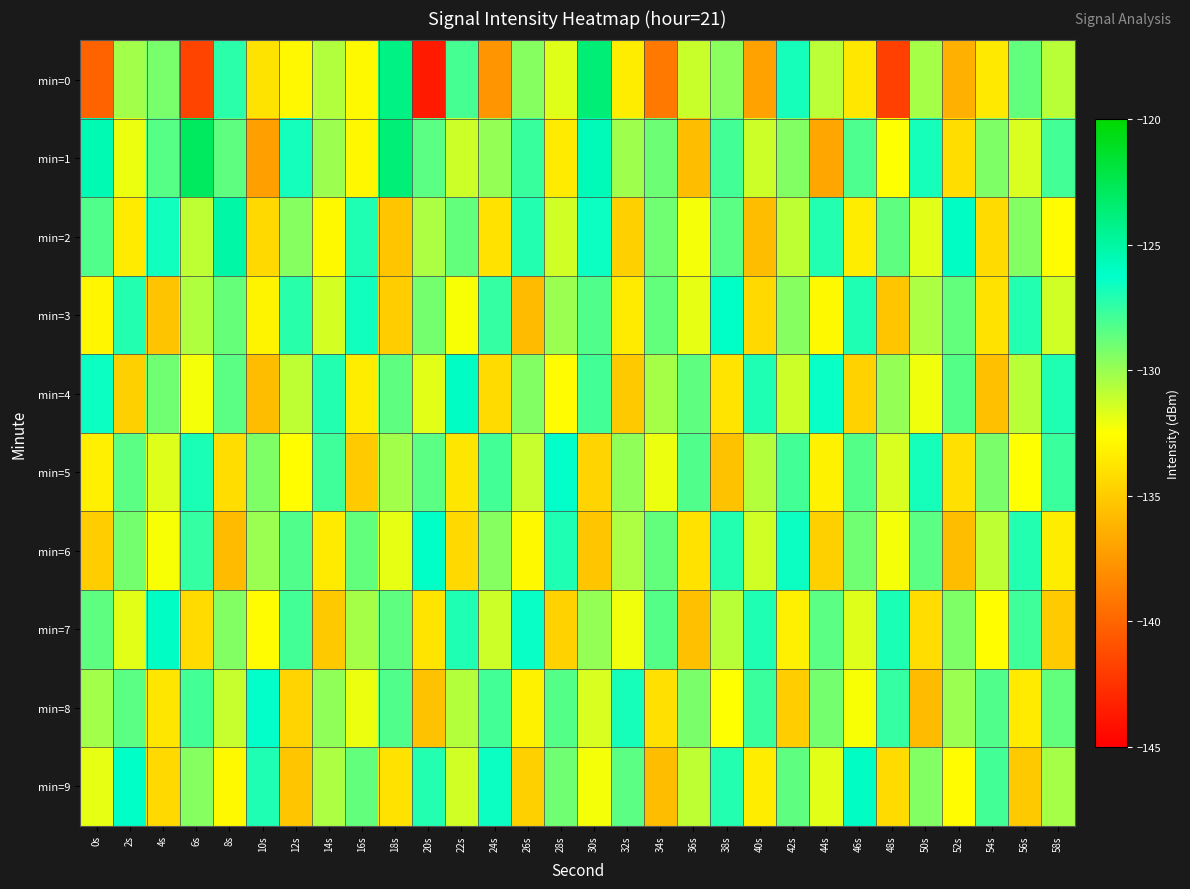

Rank the series by their maximum value, from lowest to highest.

min=5, min=8, min=3, min=6, min=4, min=7, min=9, min=2, min=0, min=1